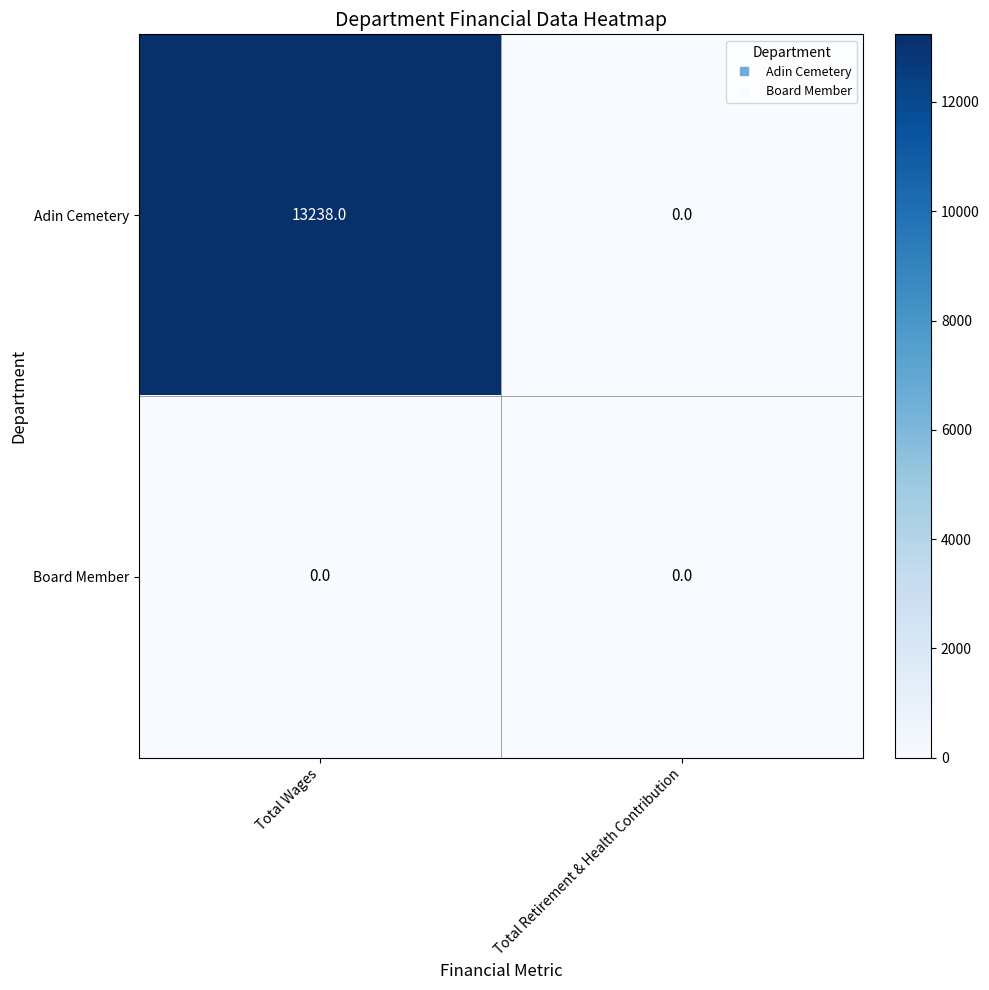

Reading left to right, list all the values displayed in this chart.

Adin Cemetery: Total Wages=13238	Total Retirement & Health Contribution=0
Board Member: Total Wages=0	Total Retirement & Health Contribution=0